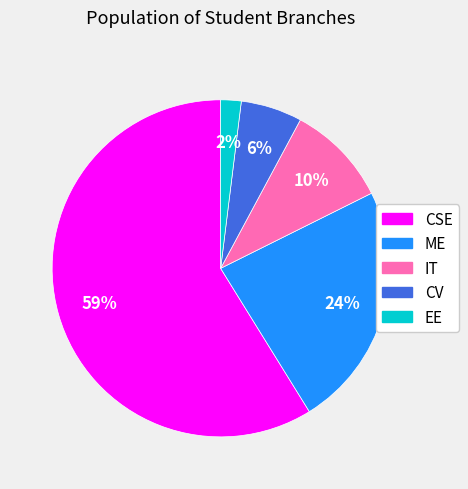

What percentage is the ME slice, to the nearest percent?

24%